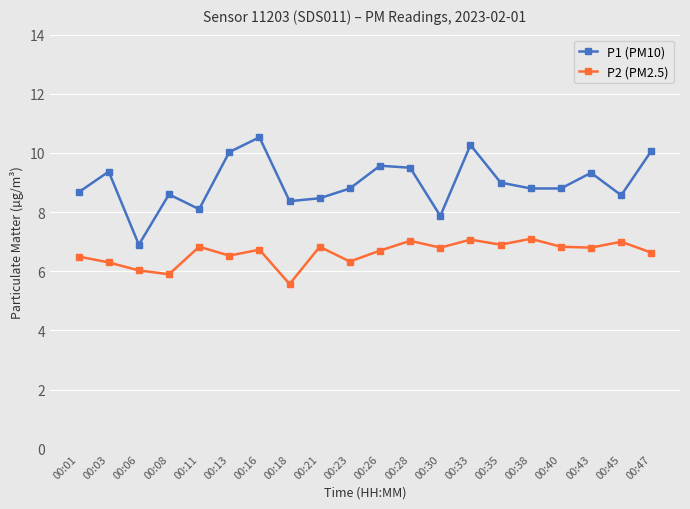

How many lines are shown in the chart?

2